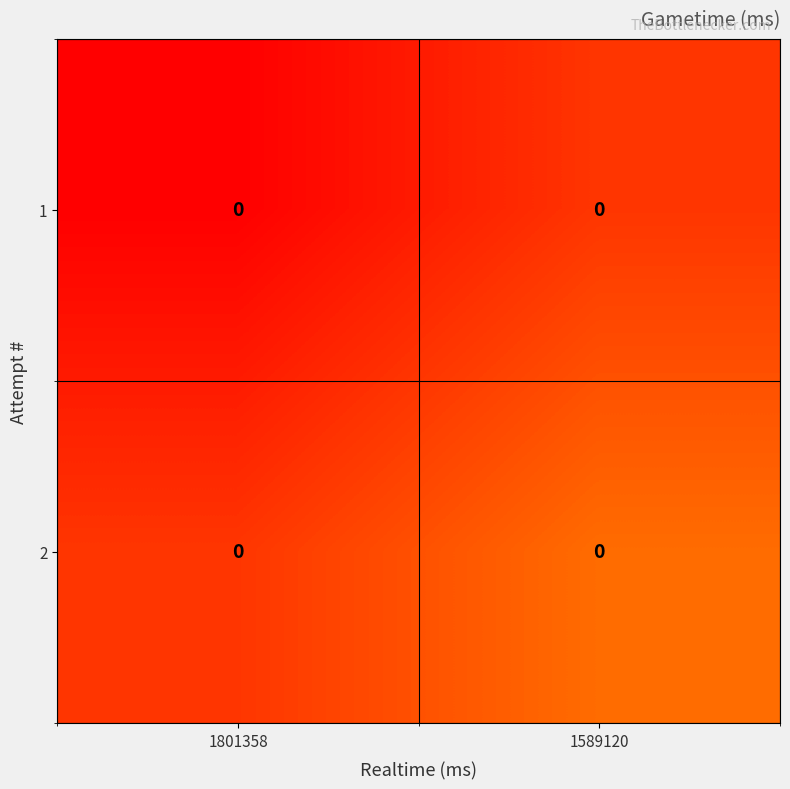

Which series has the largest total across all categories?

2